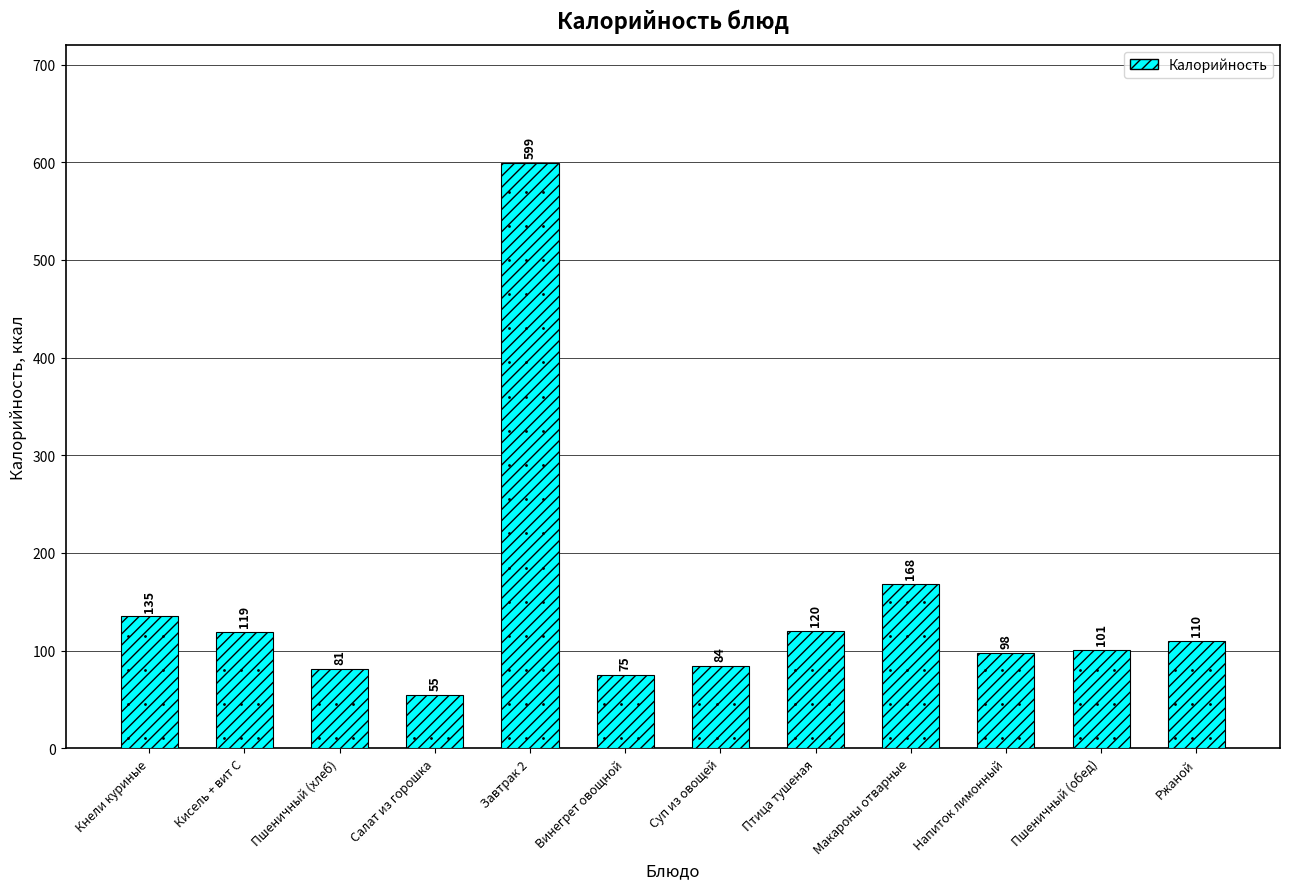

List the labels in order of value, largest first.

Завтрак 2, Макароны отварные, Кнели куриные, Птица тушеная, Кисель + вит С, Ржаной, Пшеничный (обед), Напиток лимонный, Суп из овощей, Пшеничный (хлеб), Винегрет овощной, Салат из горошка